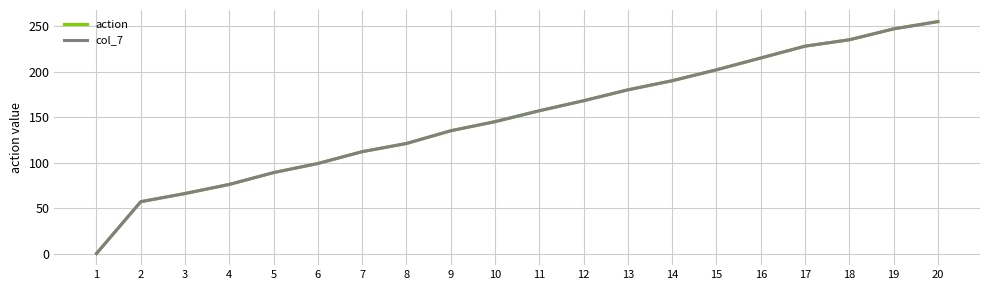

What are all the series names shown in the legend?

action, col_7